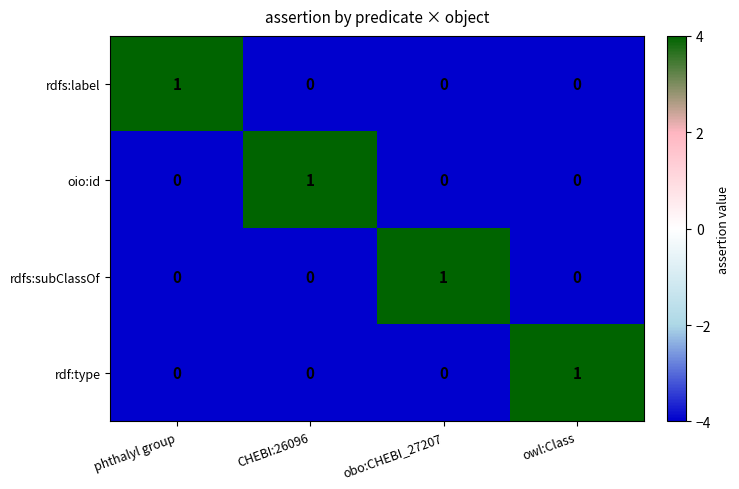

At how many categories does at least one series exceed 0?

4